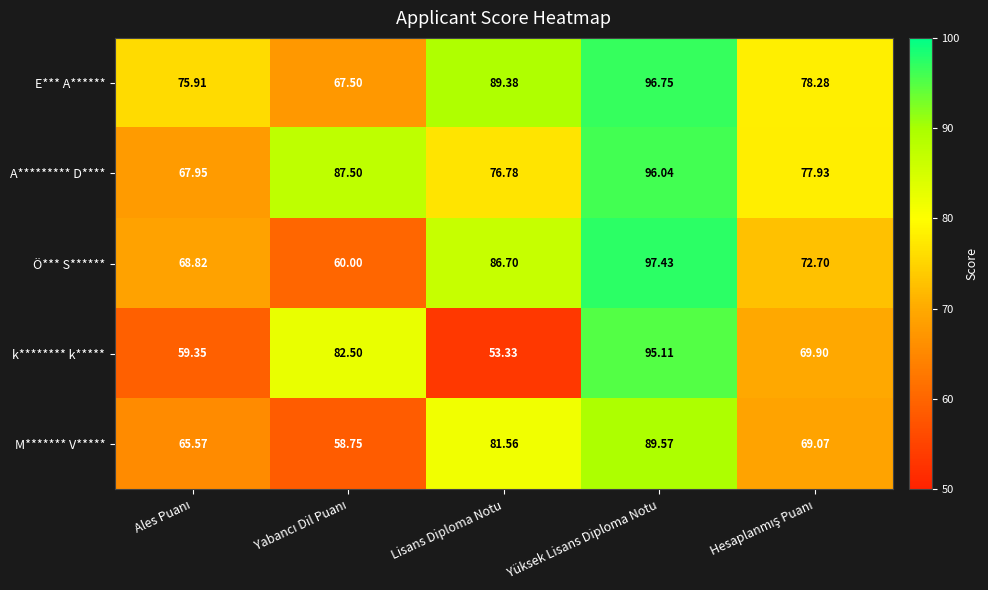

Which series has the widest spread of values?

k******** k*****